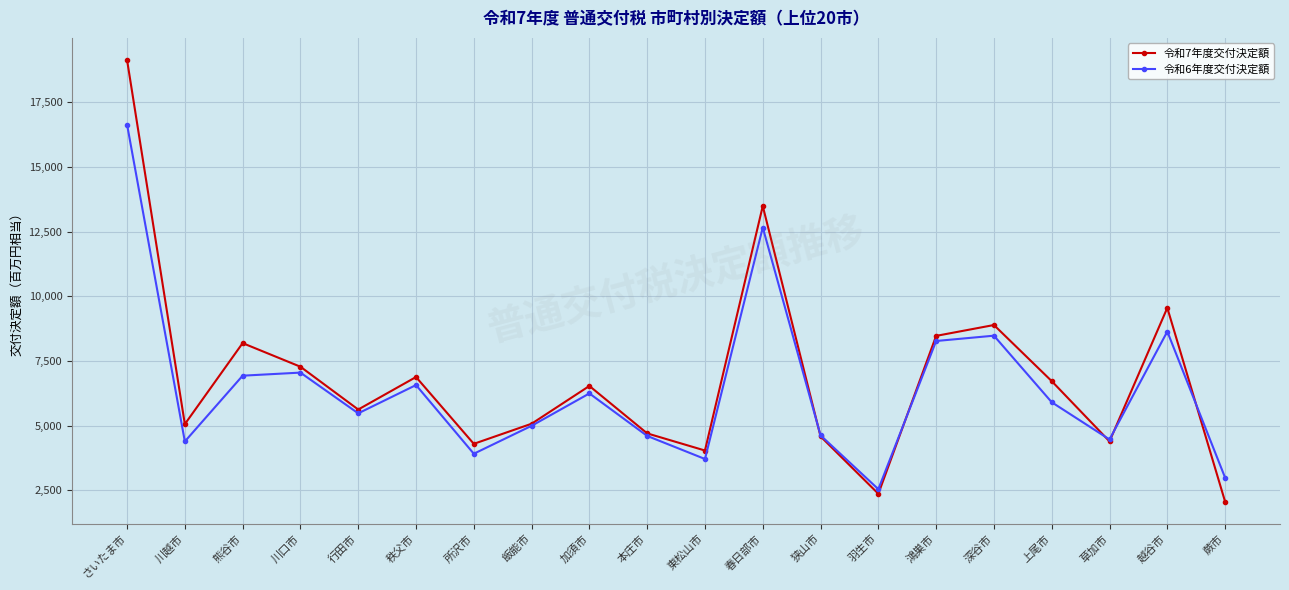

Which series ends up on top after the final intersection of 令和6年度交付決定額 and 令和7年度交付決定額?

令和6年度交付決定額